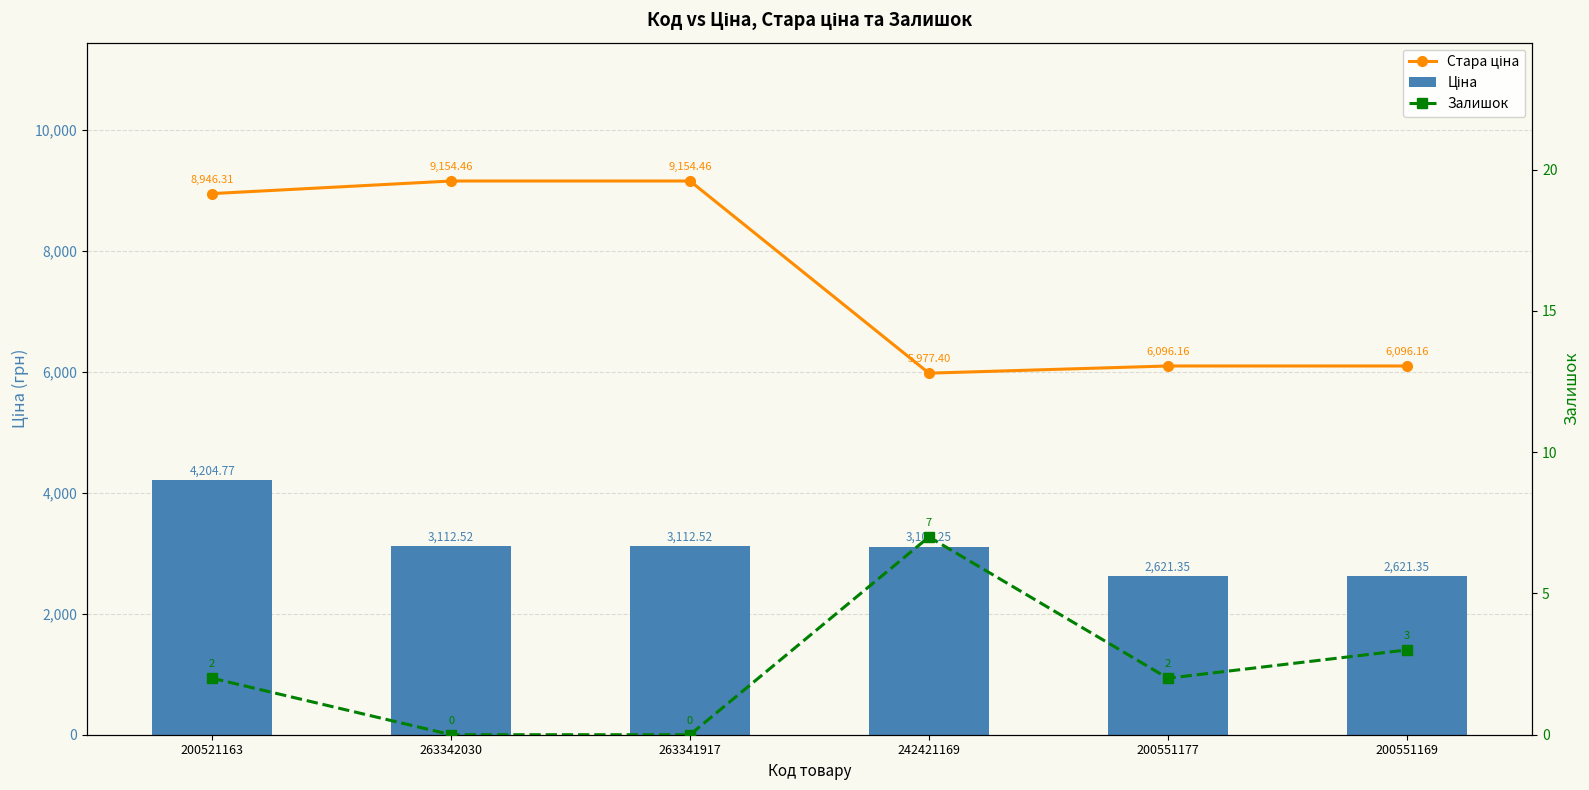

The value of Ціна at 242421169 is 3108.2. True or false?

True